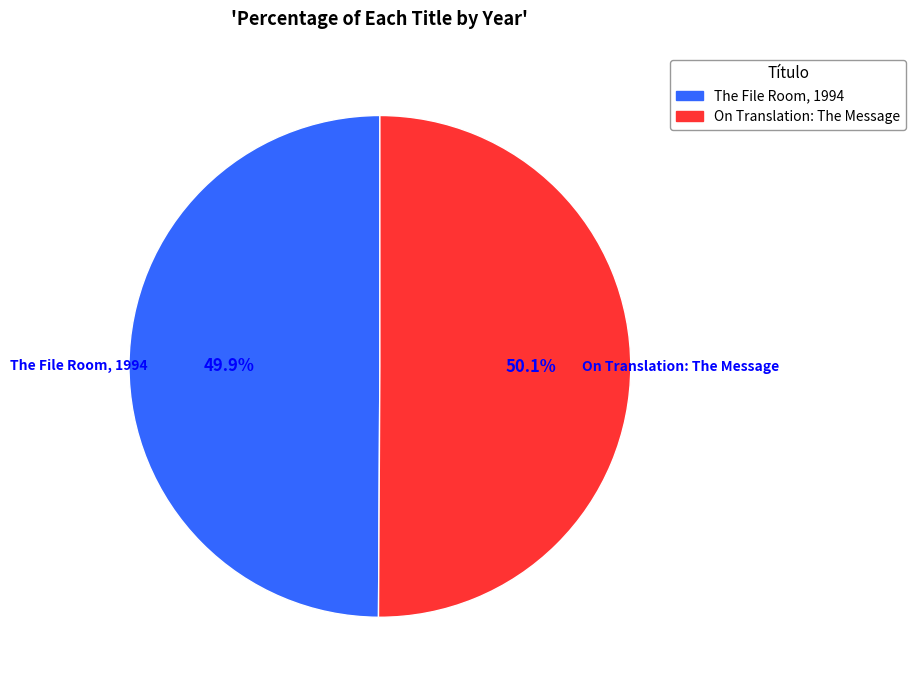

To the nearest percent, what percentage of the pie is On Translation: The Message?

50%